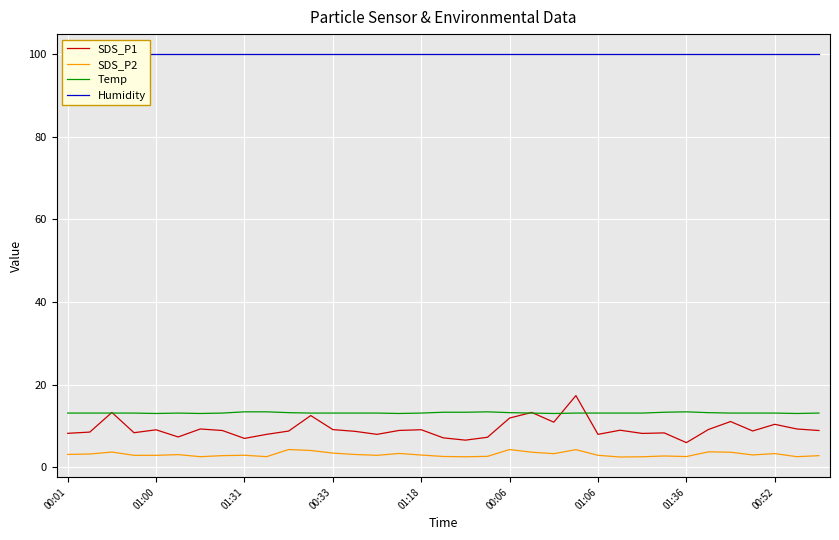

Reading left to right, extract all data points from this chart.

SDS_P1: 8.2	8.5	13.2	8.3	9.1	7.3	9.2	8.9	7.0	8.0	8.8	12.5	9.1	8.7	8.0	8.9	9.1	7.1	6.5	7.2	11.9	13.2	10.9	17.3	8.0	8.9	8.2	8.3	6.0	9.1	11.1	8.8	10.4	9.2	8.9
SDS_P2: 3.1	3.2	3.7	2.9	2.9	3.0	2.5	2.8	2.9	2.5	4.3	4.0	3.4	3.1	2.9	3.3	3.0	2.6	2.5	2.6	4.3	3.6	3.3	4.2	2.9	2.5	2.5	2.7	2.6	3.7	3.6	3.0	3.3	2.5	2.8
Temp: 13.1	13.1	13.1	13.1	13.0	13.1	13.0	13.1	13.4	13.4	13.2	13.1	13.1	13.1	13.1	13.0	13.1	13.3	13.3	13.4	13.2	13.1	13.0	13.1	13.1	13.1	13.1	13.3	13.4	13.2	13.1	13.1	13.1	13.0	13.1
Humidity: 99.9	99.9	99.9	99.9	99.9	99.9	99.9	99.9	99.9	99.9	99.9	99.9	99.9	99.9	99.9	99.9	99.9	99.9	99.9	99.9	99.9	99.9	99.9	99.9	99.9	99.9	99.9	99.9	99.9	99.9	99.9	99.9	99.9	99.9	99.9